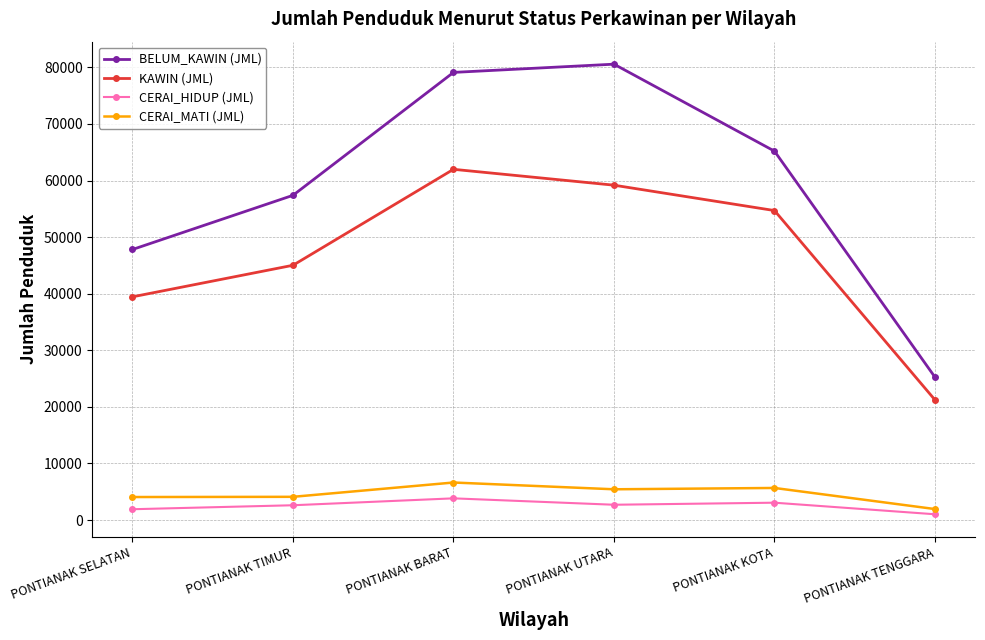

Is it true that CERAI_MATI (JML) equals 1686 at PONTIANAK UTARA?

False